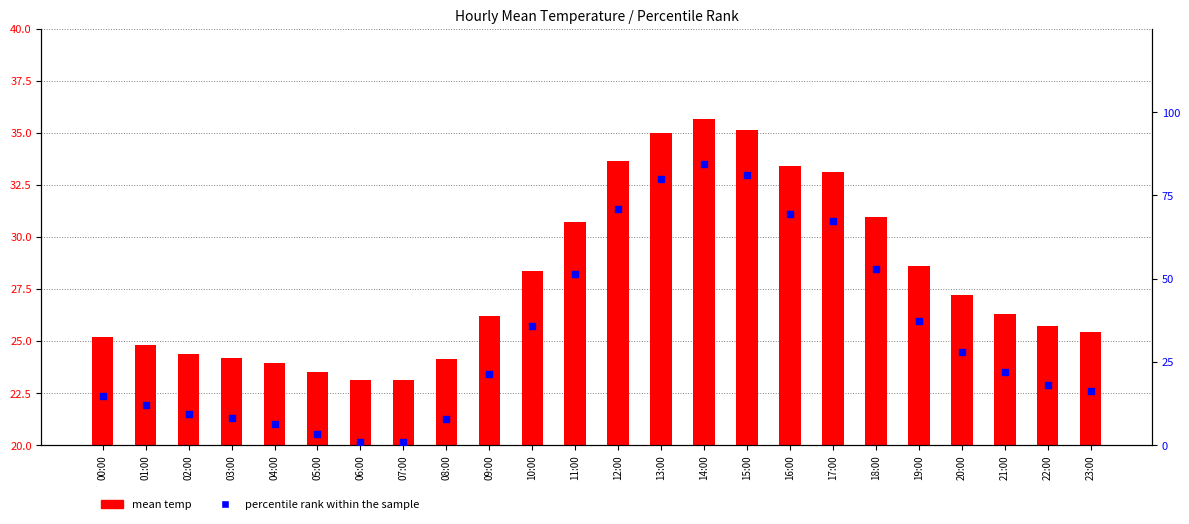

Which series has the widest spread of Y values?

percentile rank within the sample